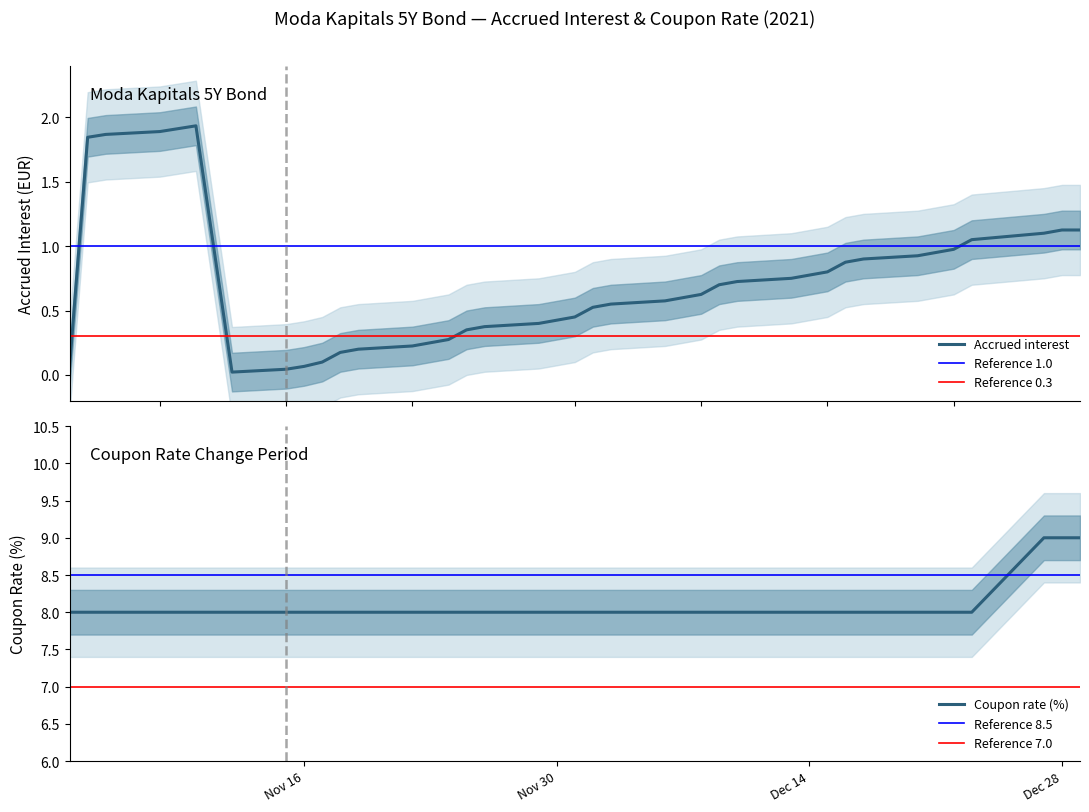

True or false: Coupon rate (%) and Accrued interest intersect in this chart.

False